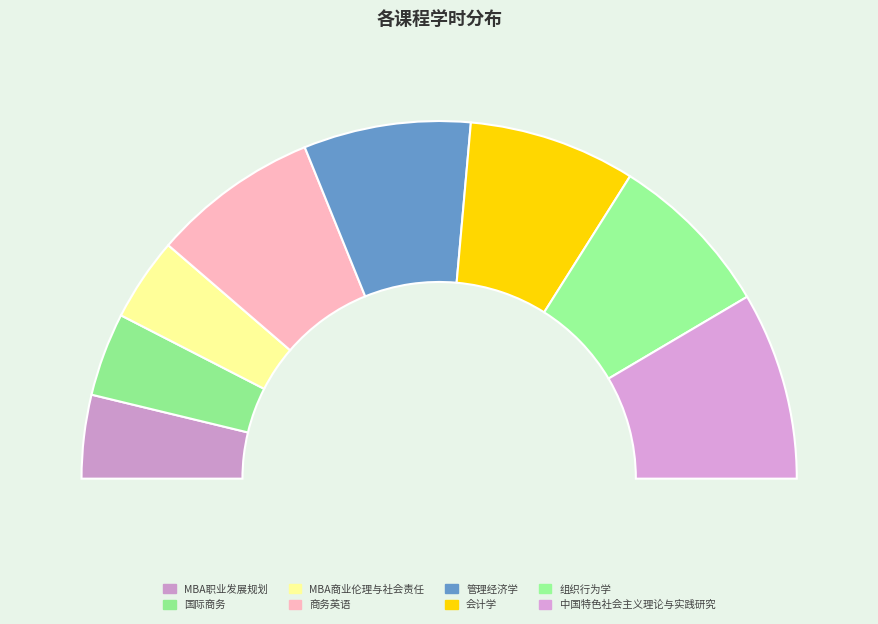

What is the largest slice in the pie chart?

中国特色社会主义理论与实践研究